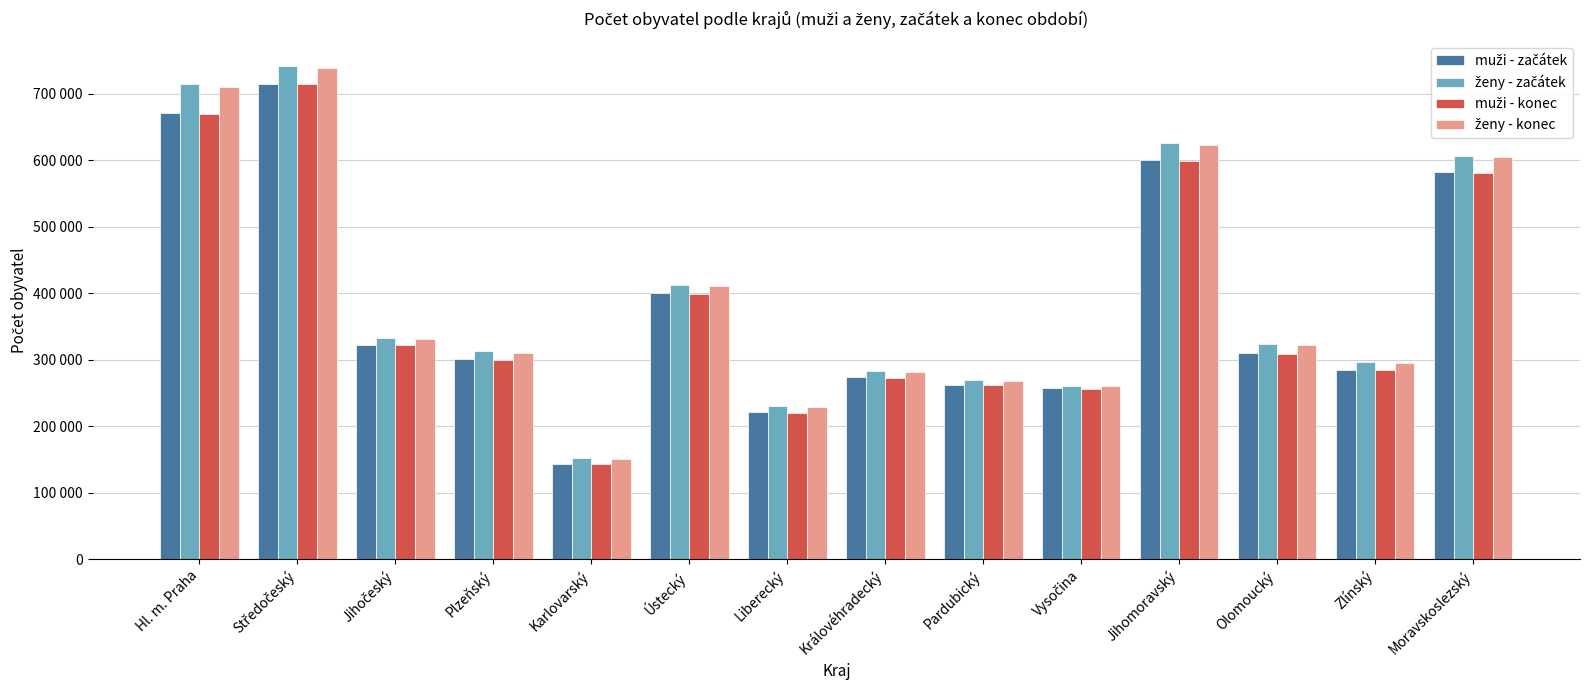

Does the chart contain stacked bars?

No